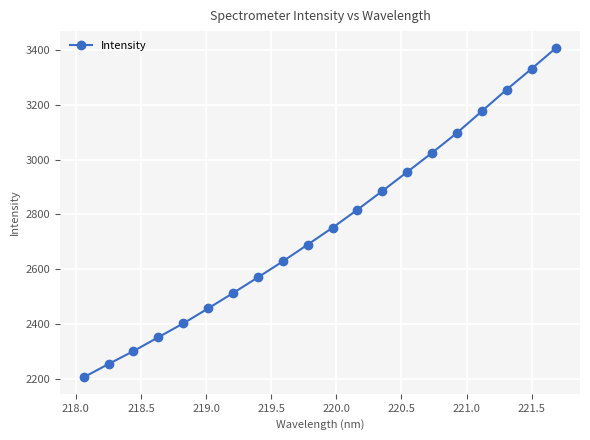

What is the value of the 9th point from the left?

2628.5